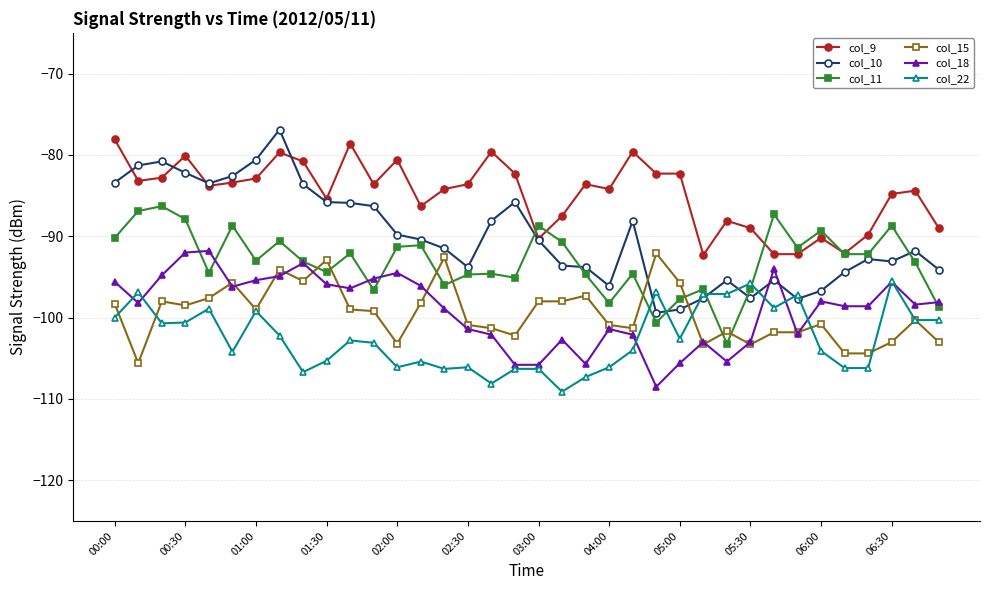

Which series has the widest spread of values?

col_10